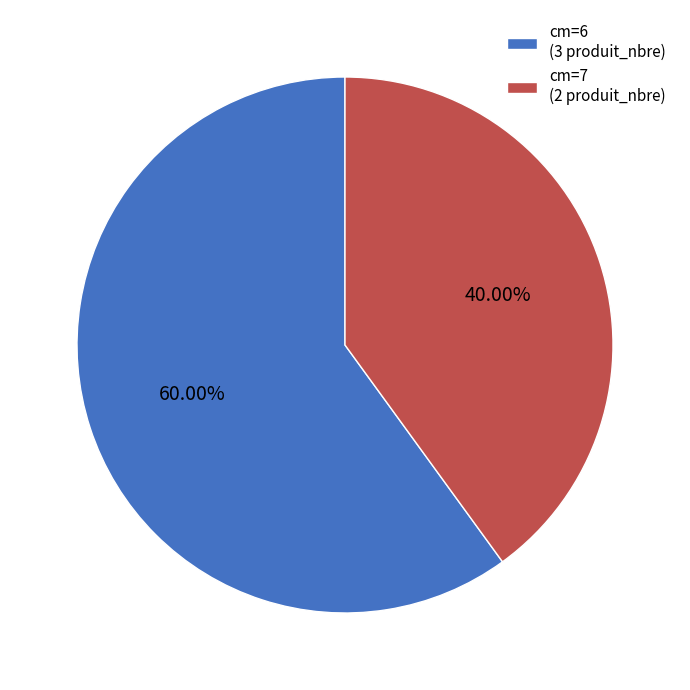

Is there a majority slice in this chart?

Yes